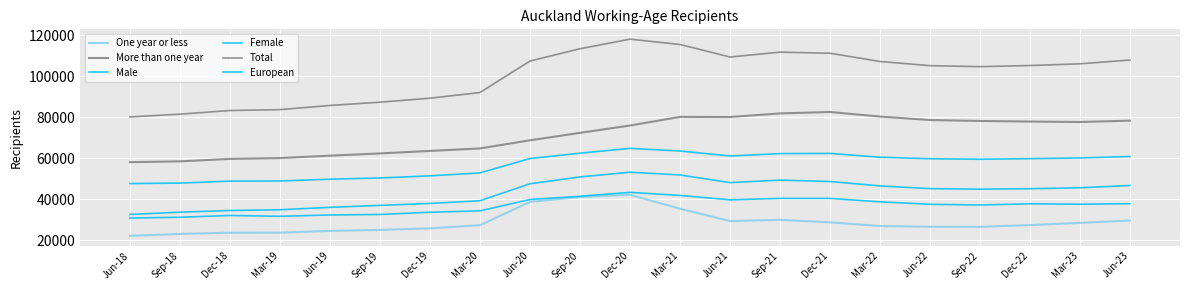

What position from the left is Sep-21?

14